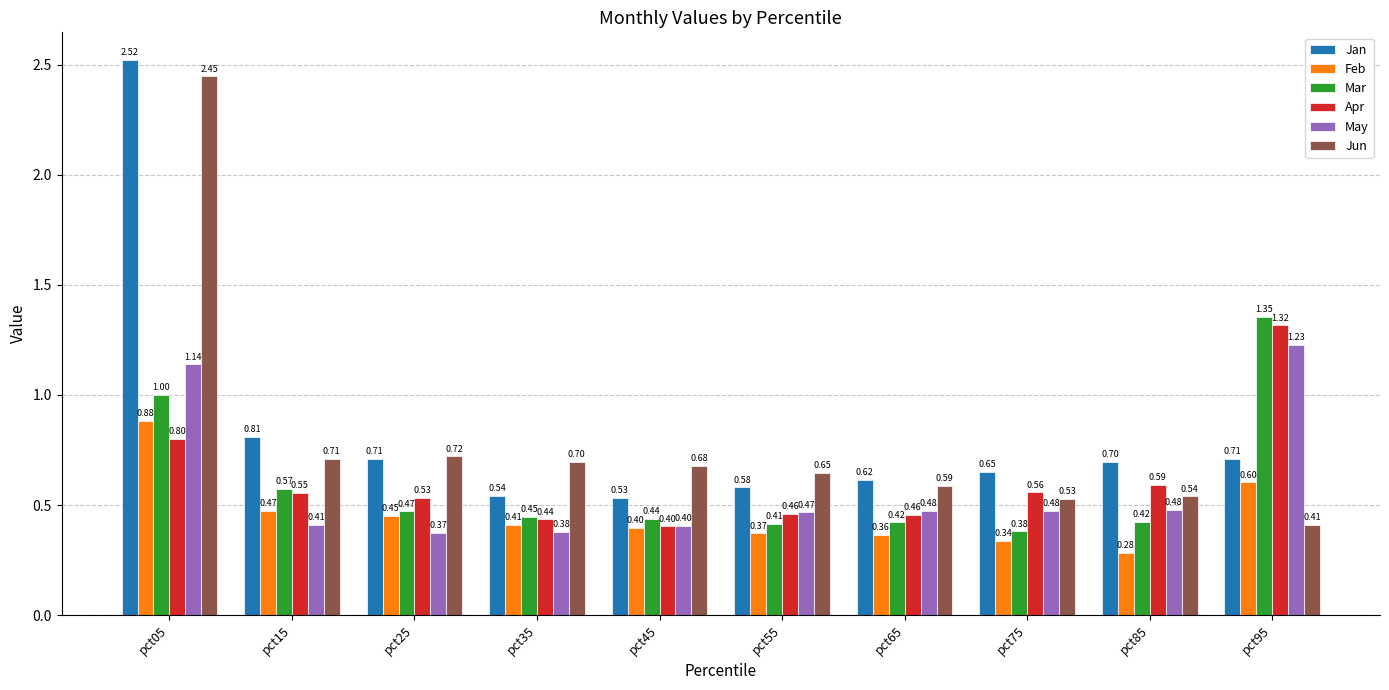

List the series in order of their peak value, lowest first.

Feb, May, Apr, Mar, Jun, Jan